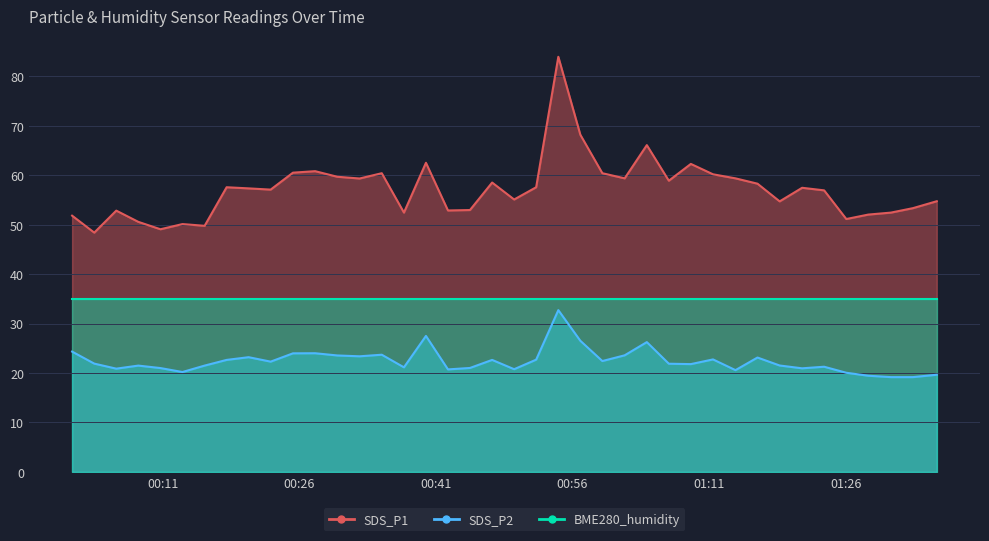

True or false: SDS_P2 and SDS_P1 intersect in this chart.

False